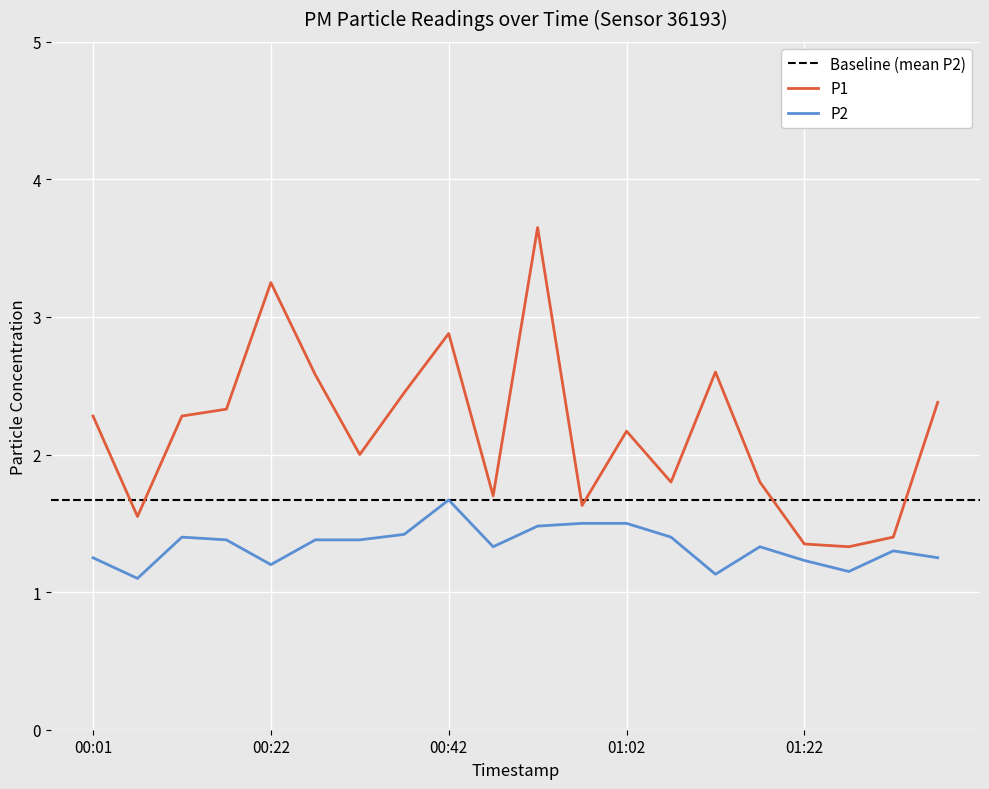

Count the number of data series in this chart.

2